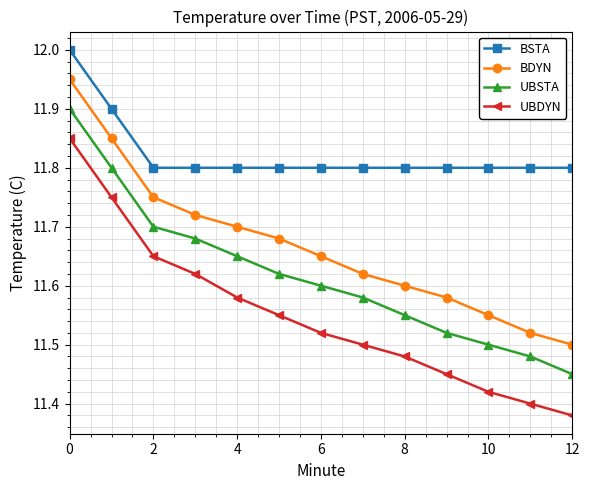

Is this an area chart (filled region under the line)?

No